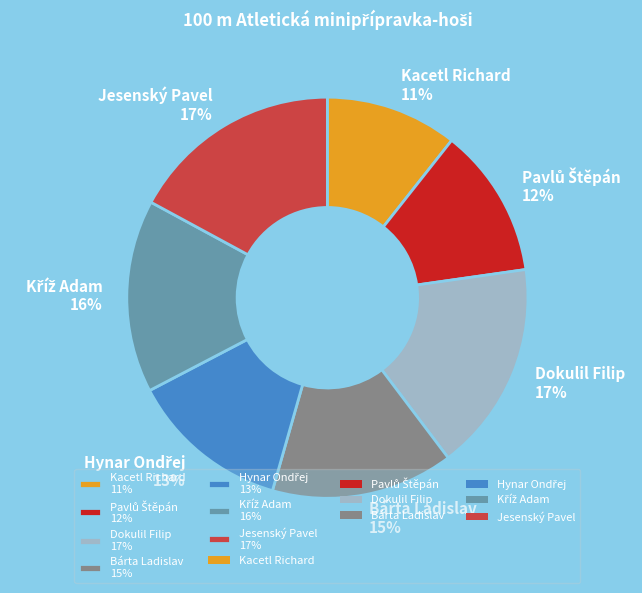

To the nearest percent, what is the average slice percentage?

14%